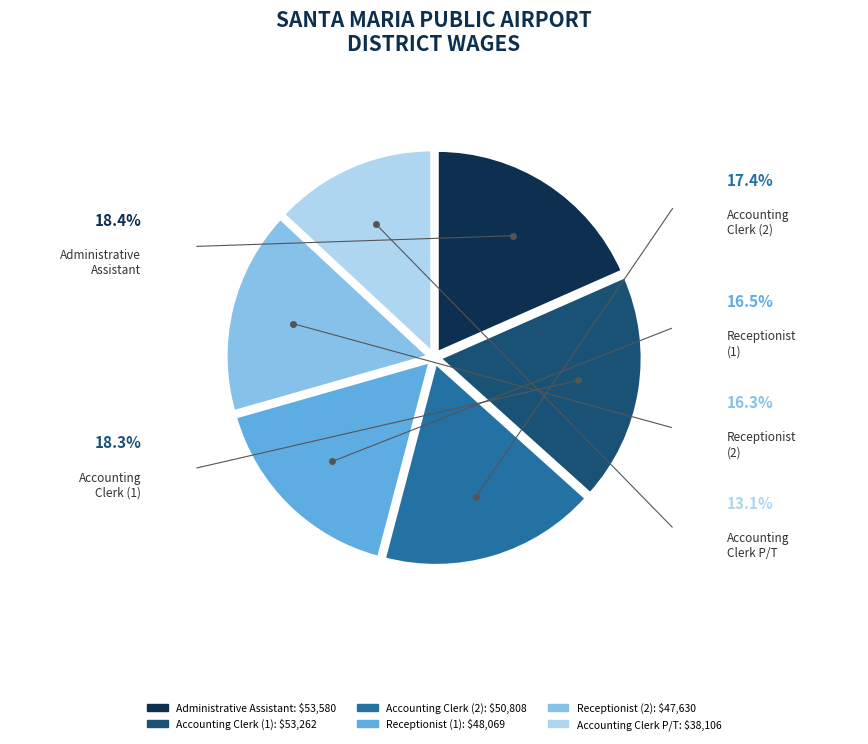

Does any single category account for the majority?

No